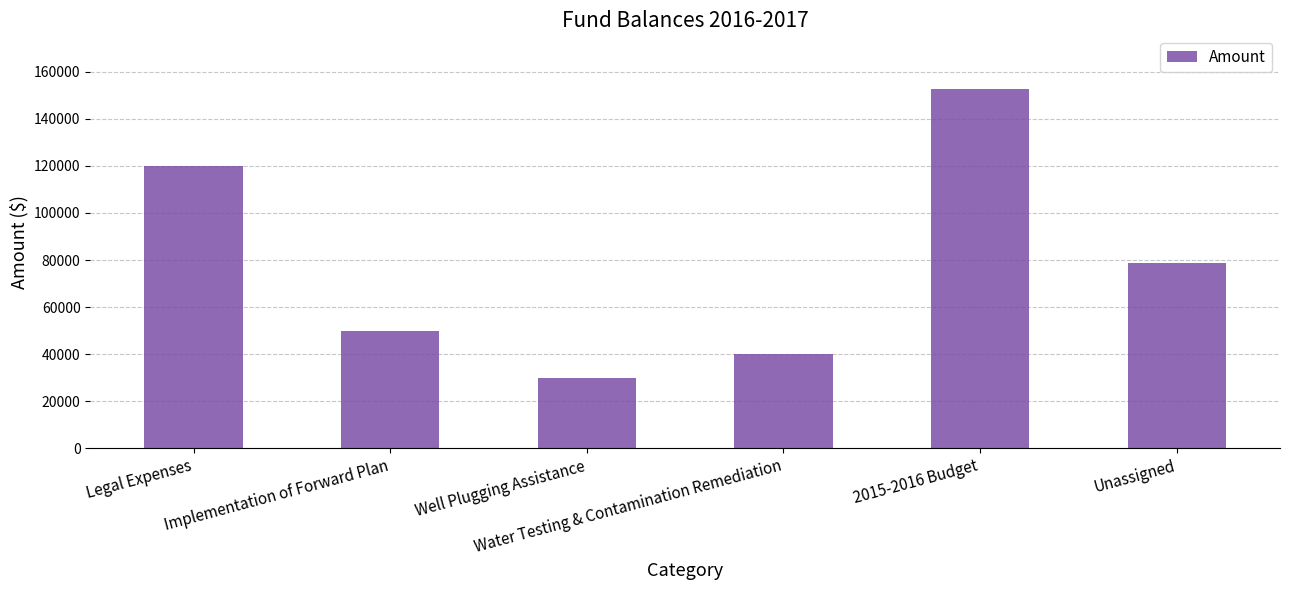

What is the difference between the values at Well Plugging Assistance and Unassigned?

48640